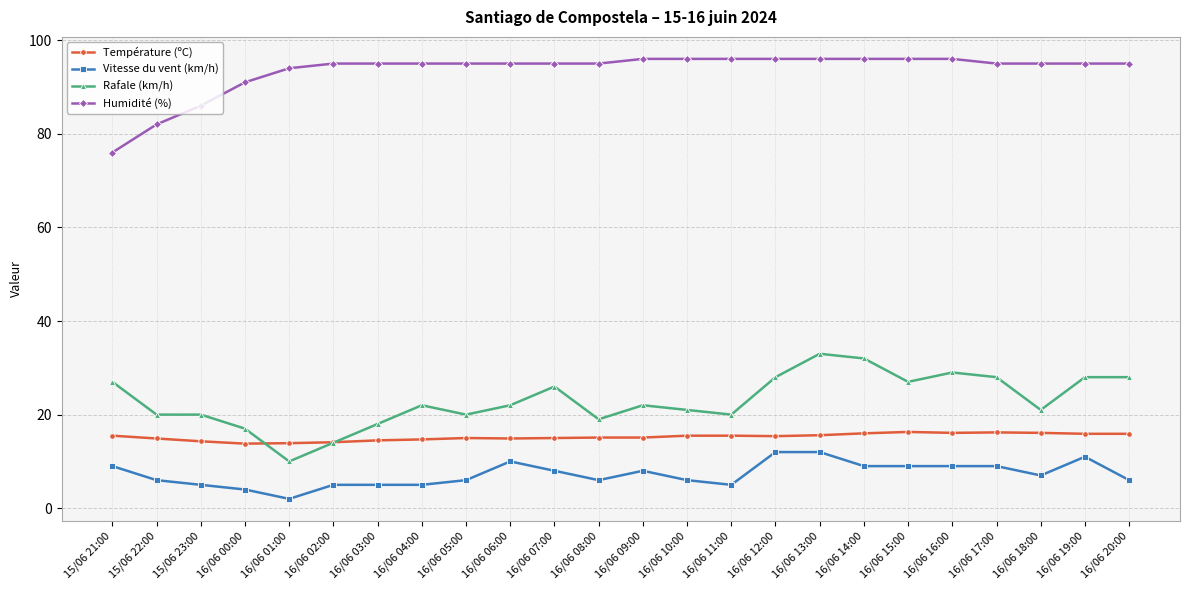

Which category has the highest value in the Rafale (km/h) series?

16/06 13:00